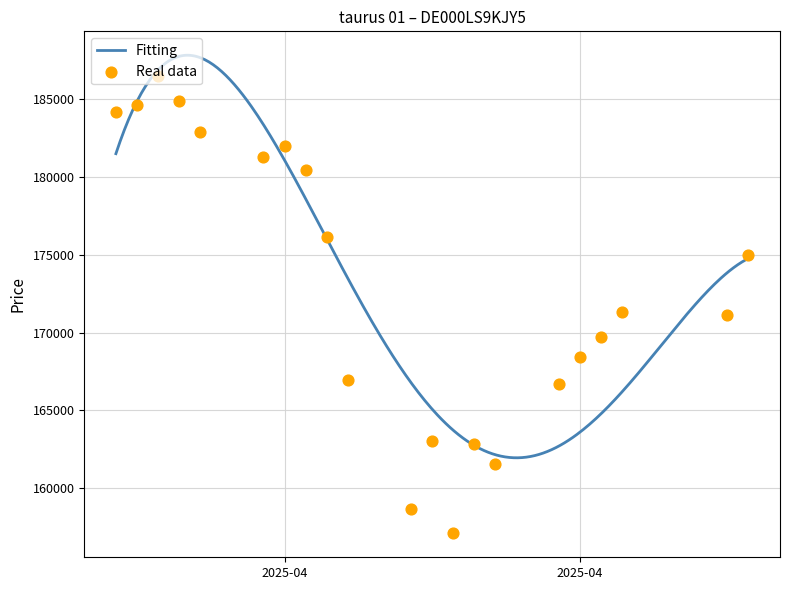

What is the lowest value of the Fitting series?

161948.8